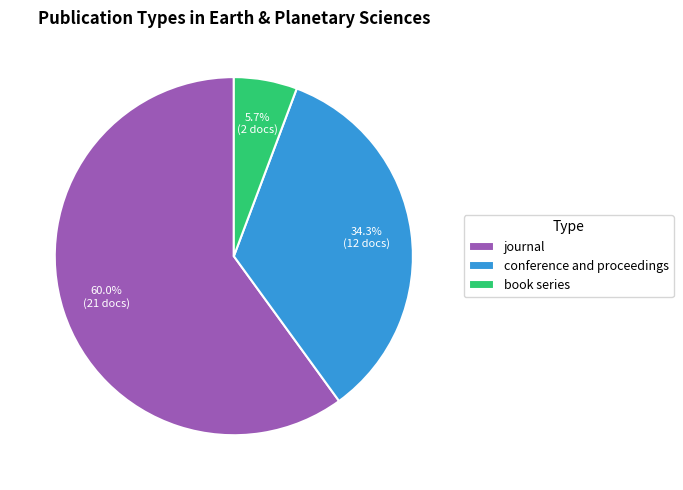

The journal slice represents 70% of the pie. True or false?

False